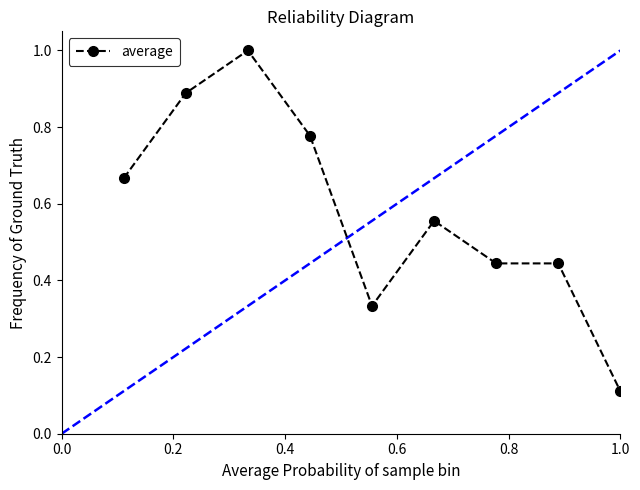

What is the sum of all values?

5.2